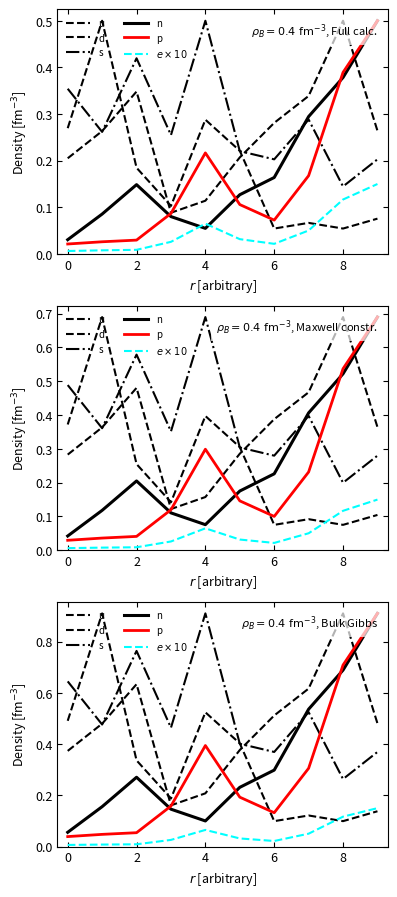

True or false: $e\times10$ has a value of 0.0 at 0.

True